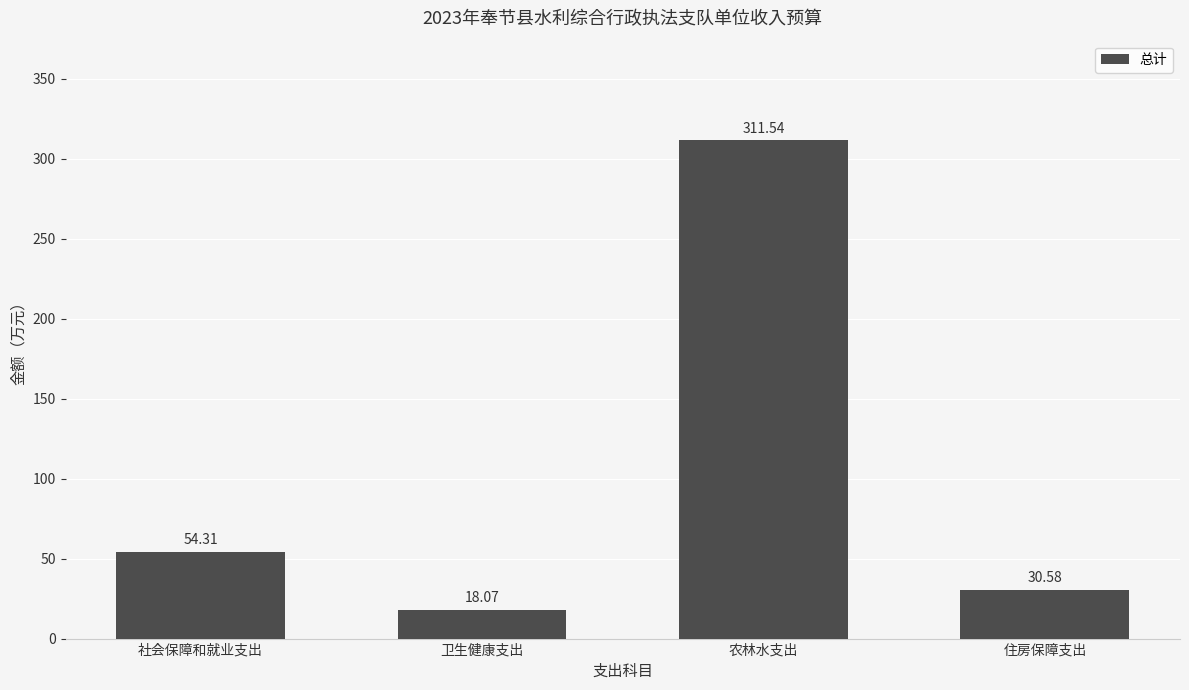

At which label does the data first exceed 54?

社会保障和就业支出